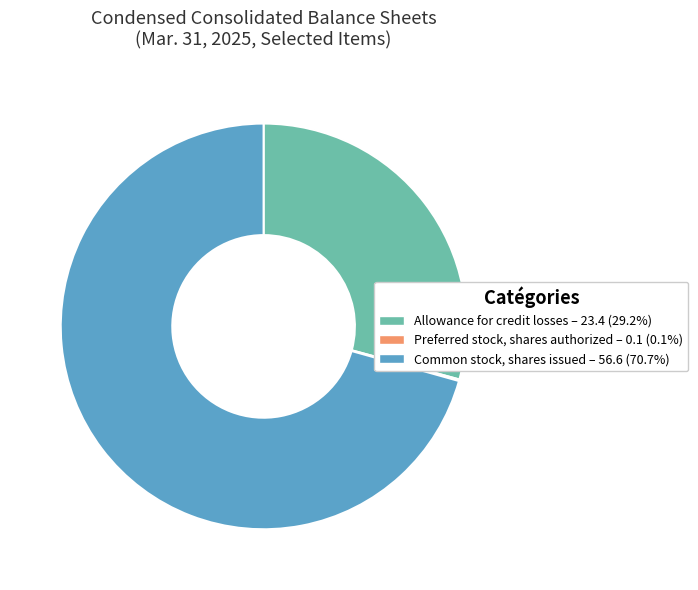

Is there a majority slice in this chart?

Yes